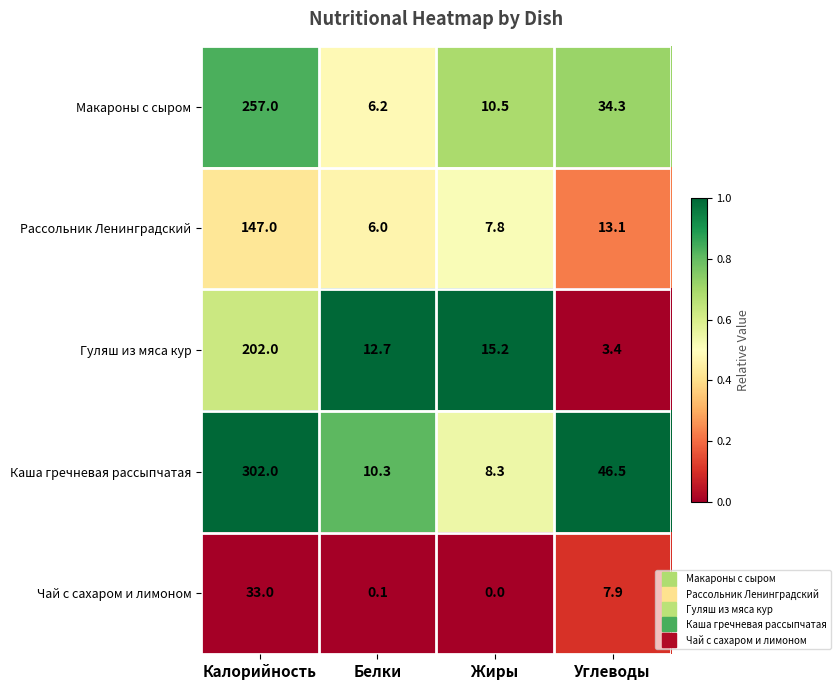

What is the sum of the Макароны с сыром values at Белки and Углеводы?

40.5